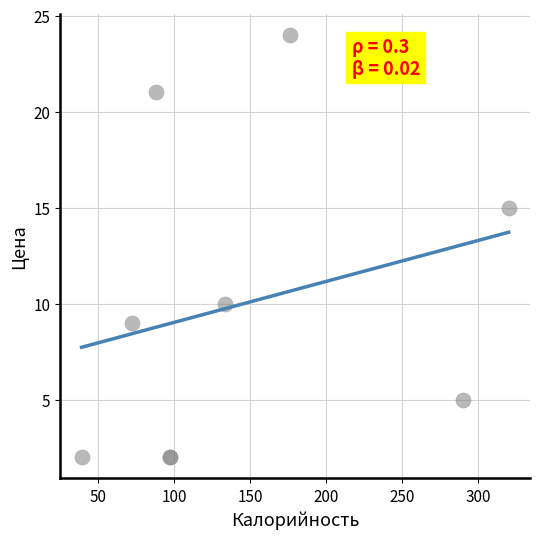

What Y value in the scatter plot is closest to 13?

15